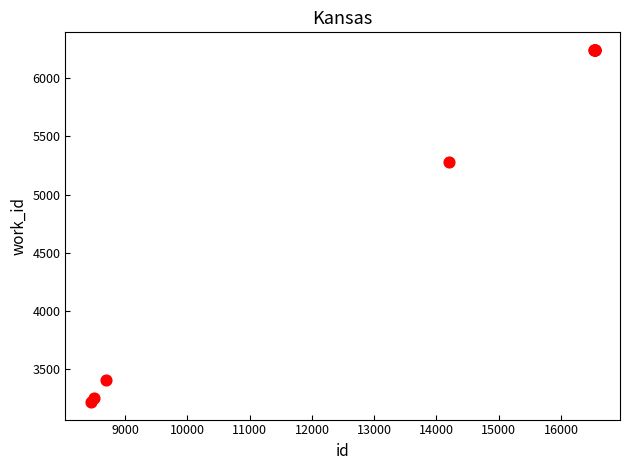

What Y value in the scatter plot is closest to 4729?

5283